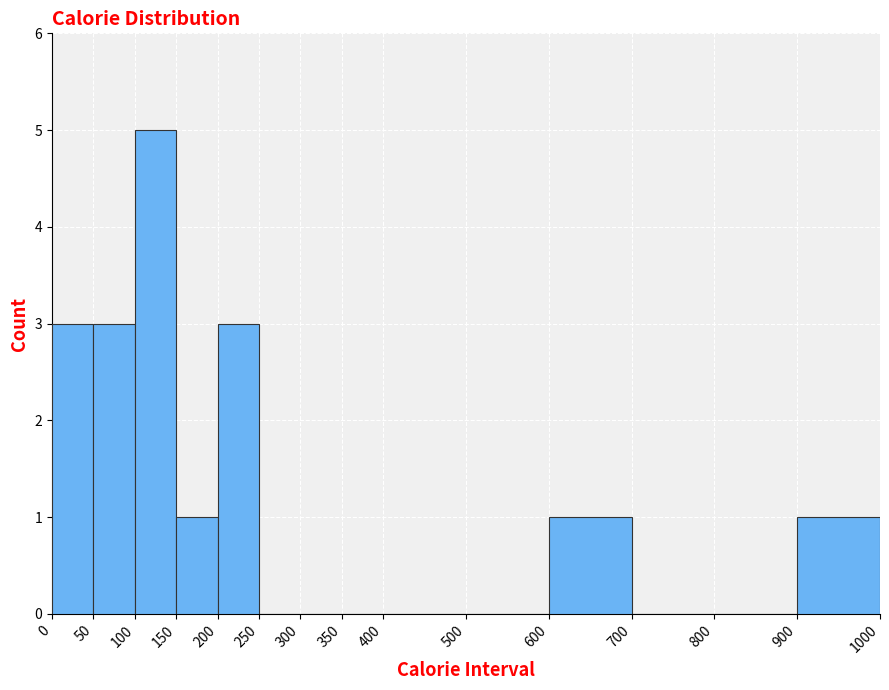

Reading left to right, transcribe this chart: for each bar, give the range it covers on the x-axis and its height. The values are not printed on the chart, so give them approximately, as read against the axis.

0 to 50: 3
50 to 100: 3
100 to 150: 5
150 to 200: 1
200 to 250: 3
250 to 300: 0
300 to 350: 0
350 to 400: 0
400 to 500: 0
500 to 600: 0
600 to 700: 1
700 to 800: 0
800 to 900: 0
900 to 1000: 1